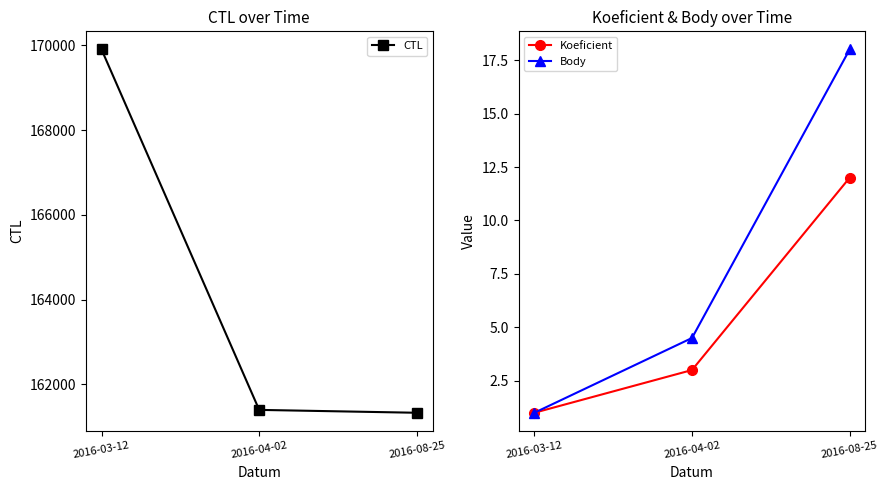

What is the sum of all Body values?

23.5